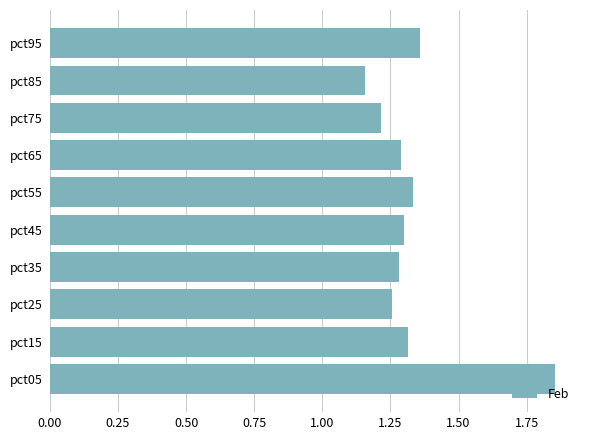

At which category does the chart reach its minimum across all series?

pct85